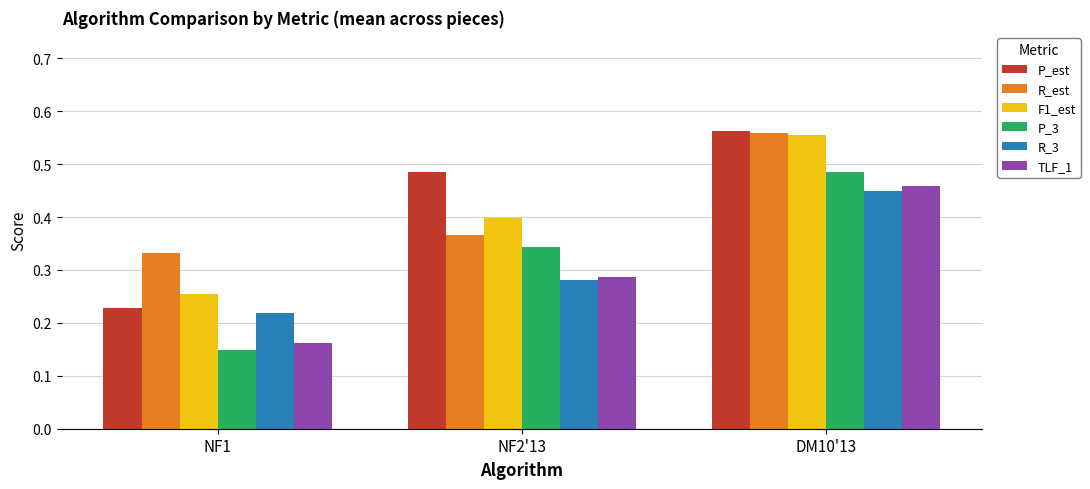

At how many categories does at least one series exceed 0?

3